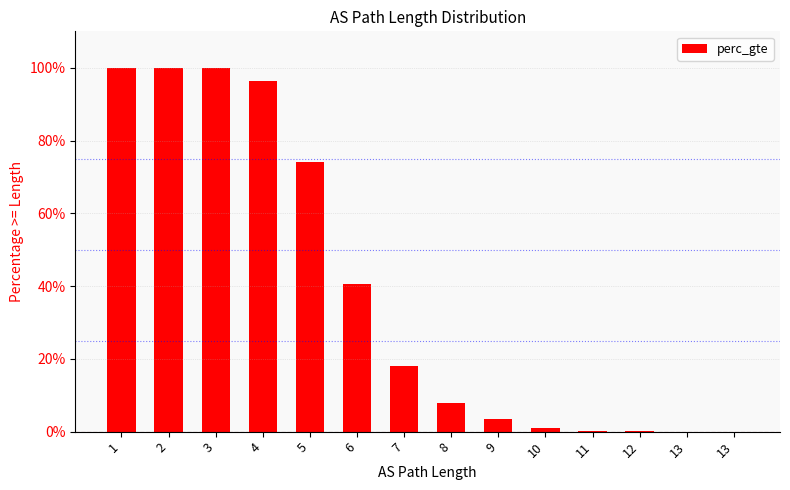

Are the bars horizontal?

No